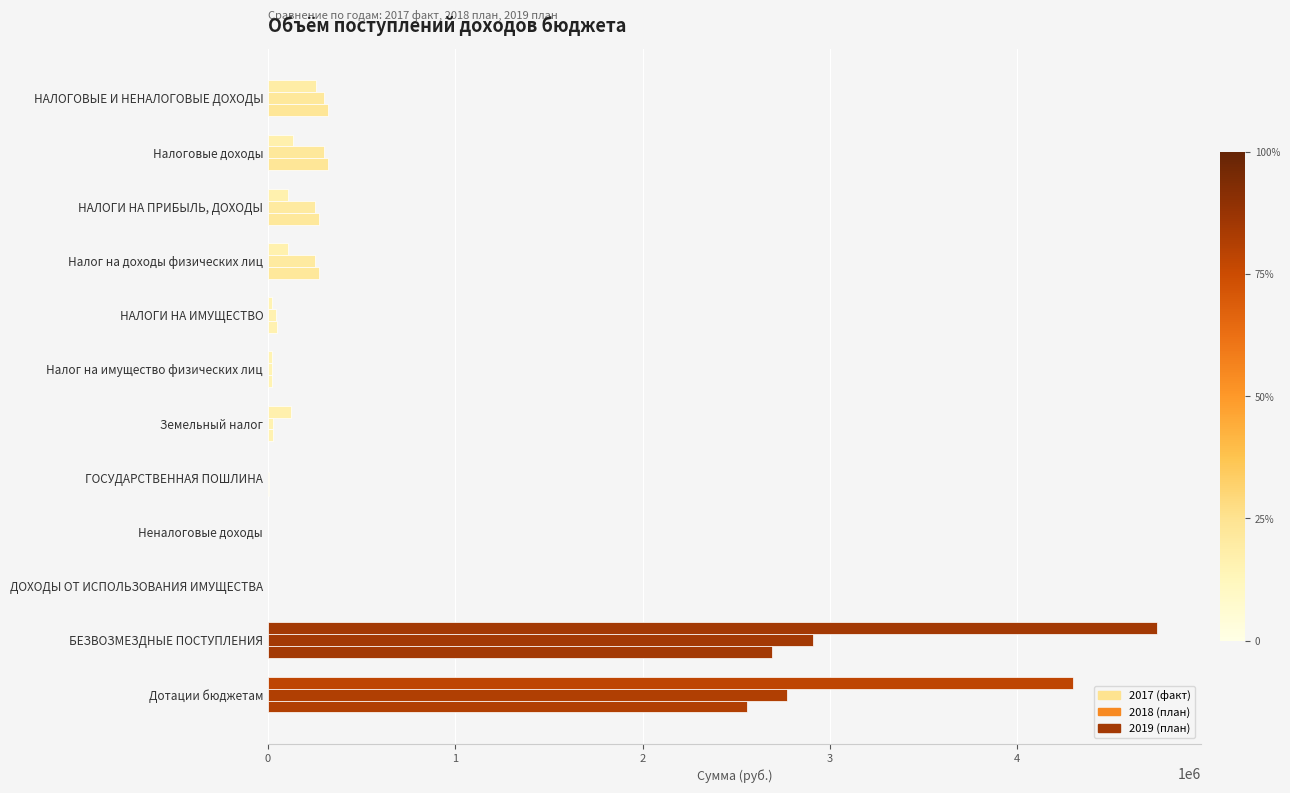

How many data points does each series have?

12